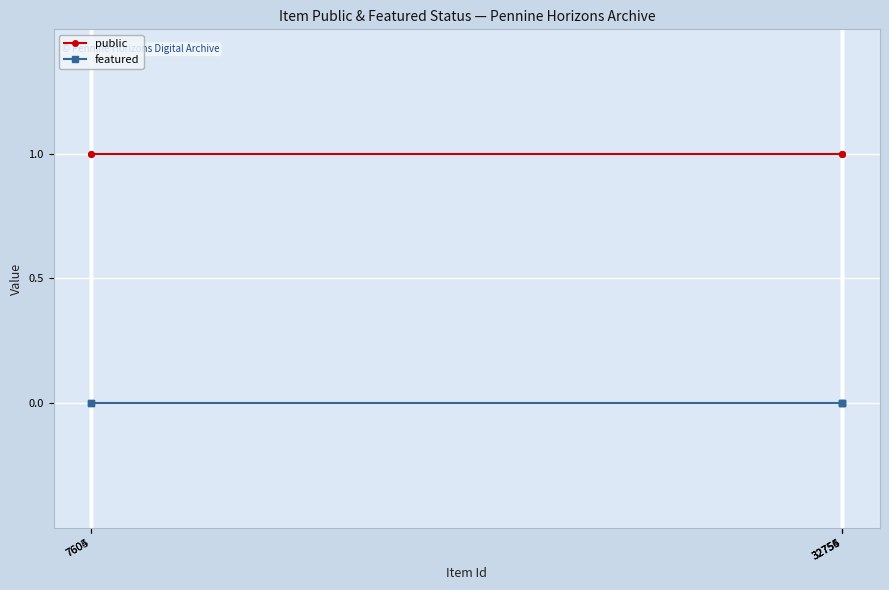

True or false: public has more than 2 interior local peaks.

False